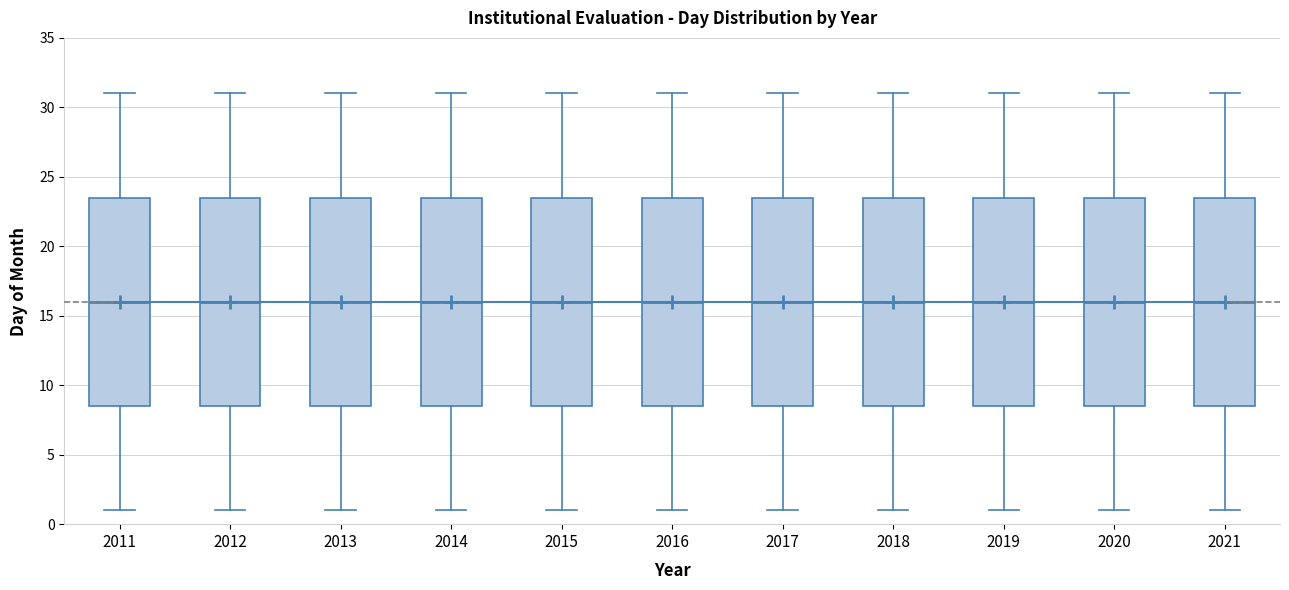

Where does the lower whisker of the box at x = 2012 end on the y-axis? The values are not printed on the chart, so give them approximately, as read against the axis.

1.0